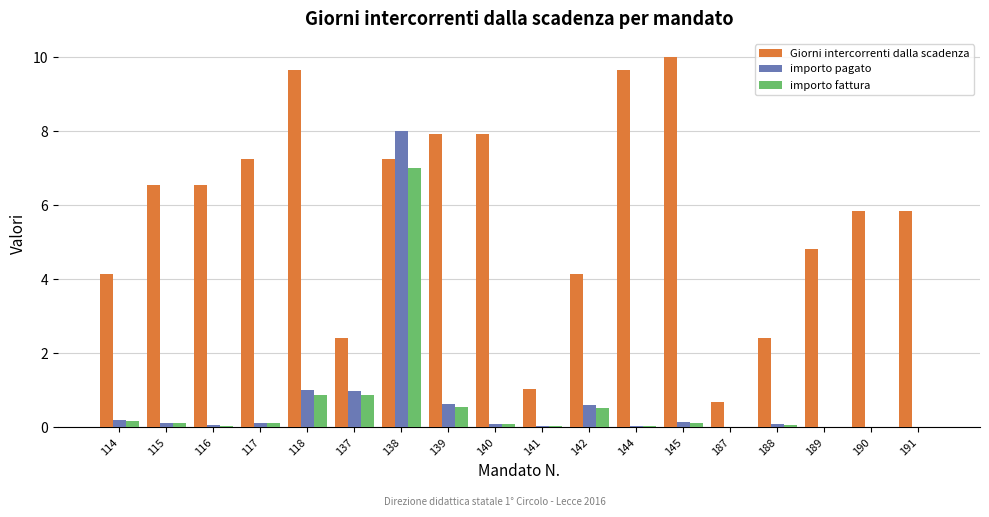

Which series changed the most between 142 and 188?

Giorni intercorrenti dalla scadenza